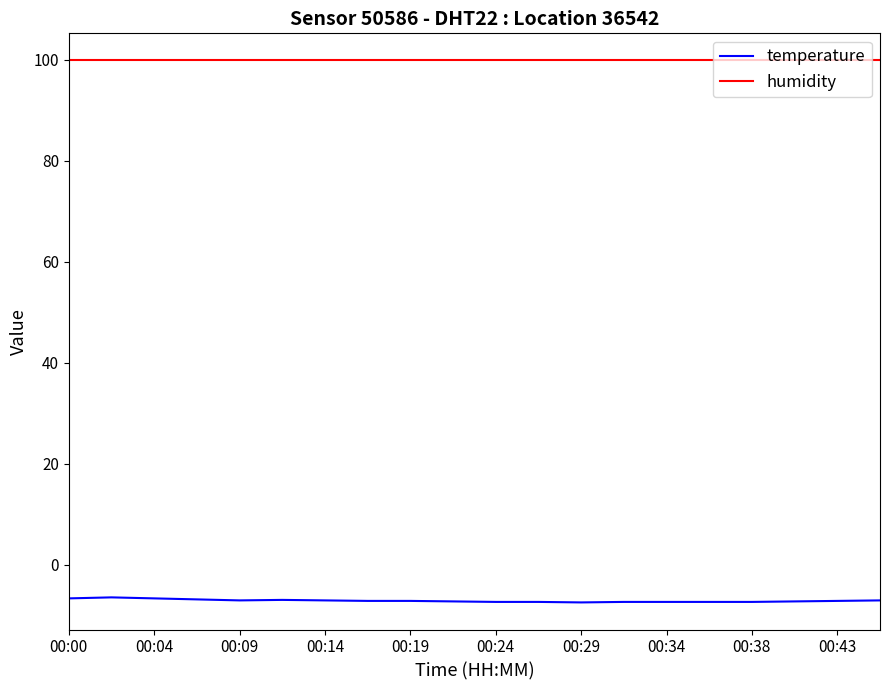

Count the number of categories in the chart.

20